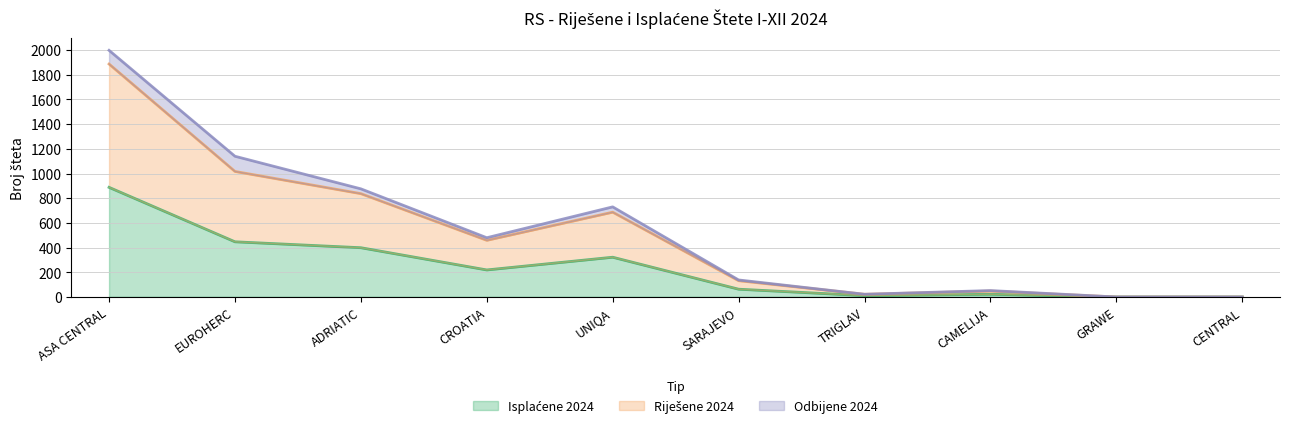

At which label does Isplaćene 2024 first exceed 219?

ASA CENTRAL